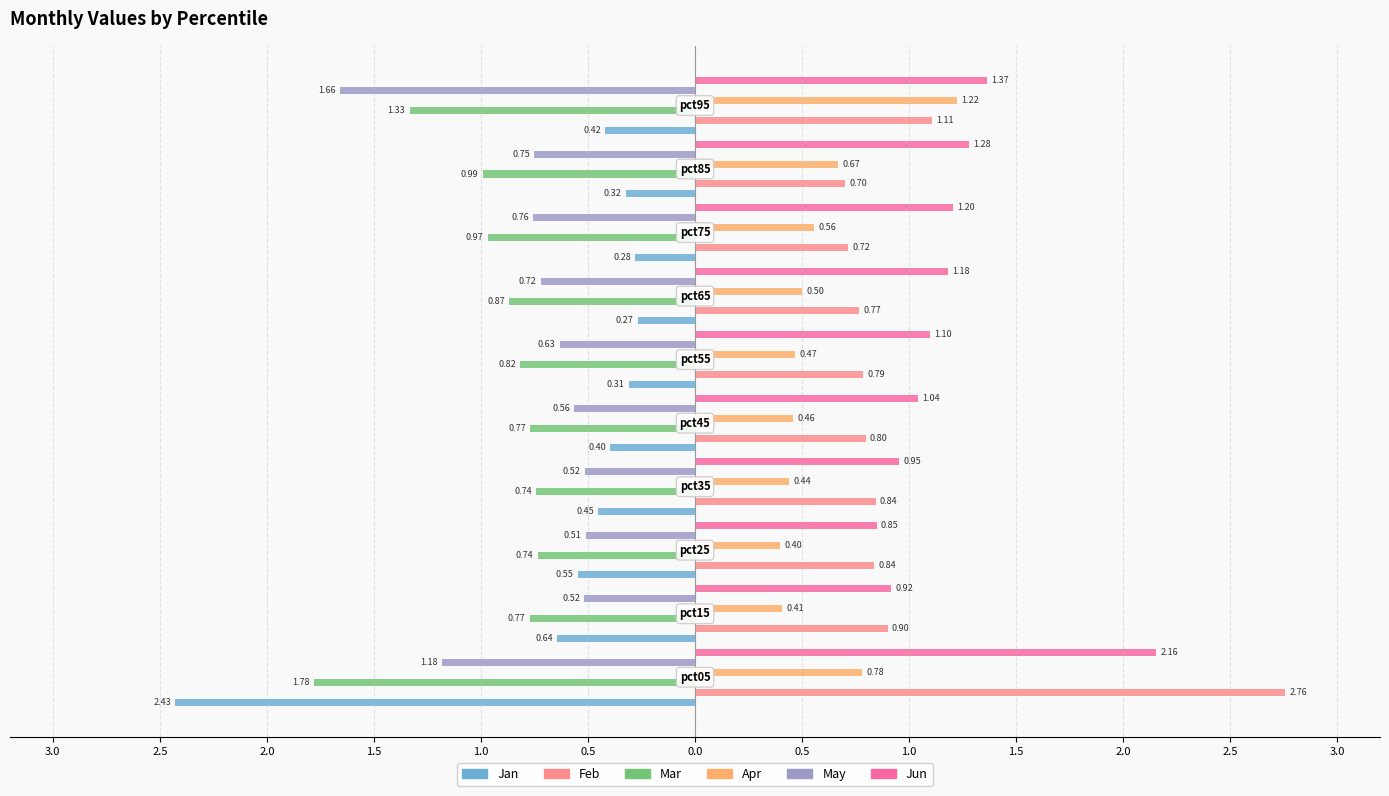

Rank the series by their maximum value, from highest to lowest.

Feb, Jun, Apr, Jan, May, Mar